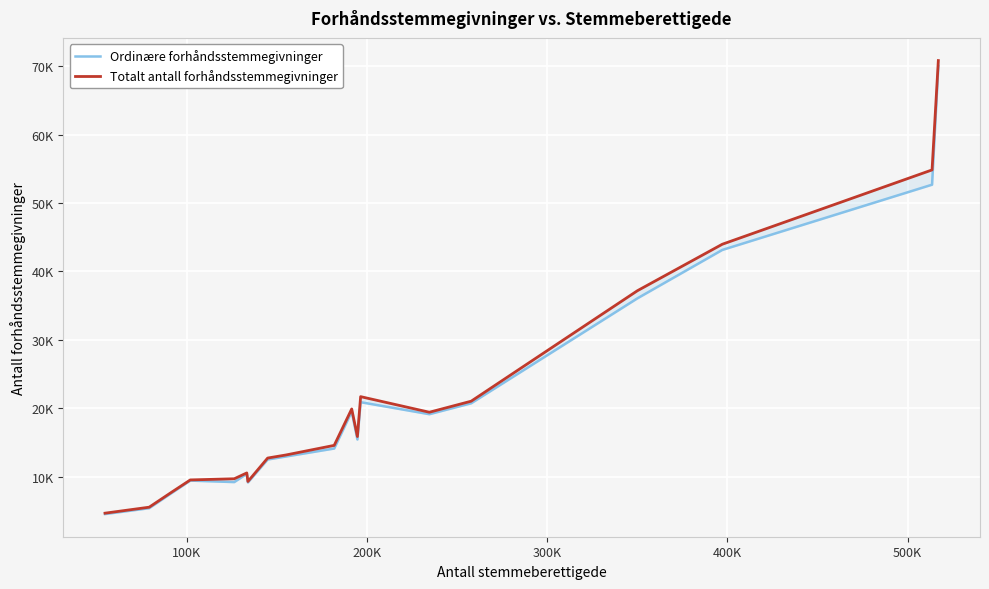

True or false: Totalt antall forhåndsstemmegivninger and Ordinære forhåndsstemmegivninger intersect in this chart.

False